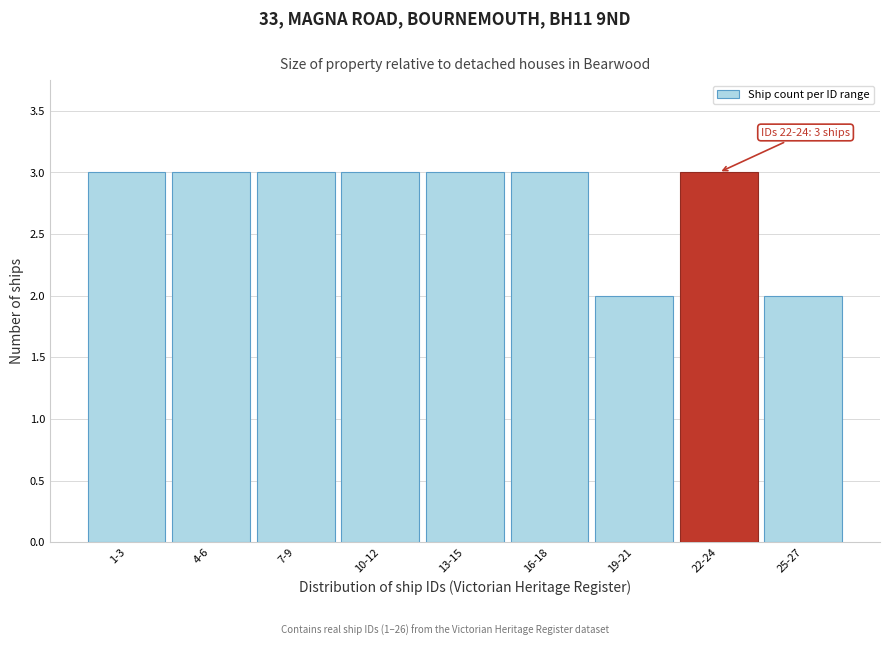

Reading right to left, list all the values displayed in this chart.

25-27=2	22-24=3	19-21=2	16-18=3	13-15=3	10-12=3	7-9=3	4-6=3	1-3=3